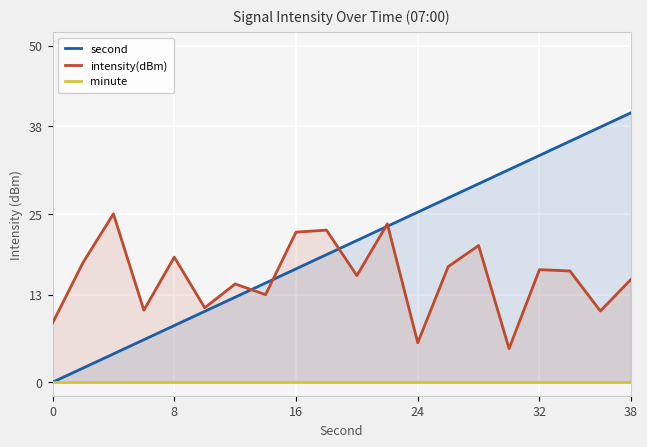

Reading left to right, what are all the values shown in this chart?

second: 0.0	2.1	4.2	6.3	8.4	10.5	12.6	14.7	16.8	18.9	21.1	23.2	25.3	27.4	29.5	31.6	33.7	35.8	37.9	40.0
intensity(dBm): 8.8	17.8	25.0	10.7	18.6	11.1	14.6	13.0	22.3	22.6	15.8	23.5	5.9	17.2	20.3	5.0	16.7	16.5	10.6	15.2
minute: 0.0	0.0	0.0	0.0	0.0	0.0	0.0	0.0	0.0	0.0	0.0	0.0	0.0	0.0	0.0	0.0	0.0	0.0	0.0	0.0